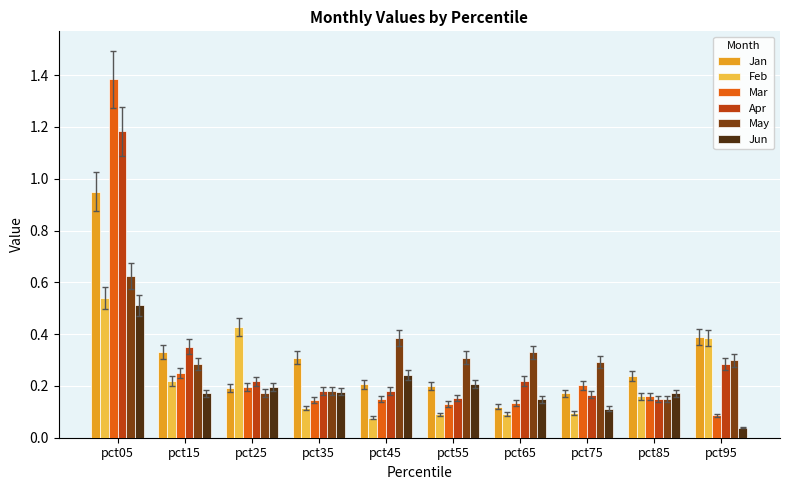

Is it true that May equals 0.4 at pct45?

True